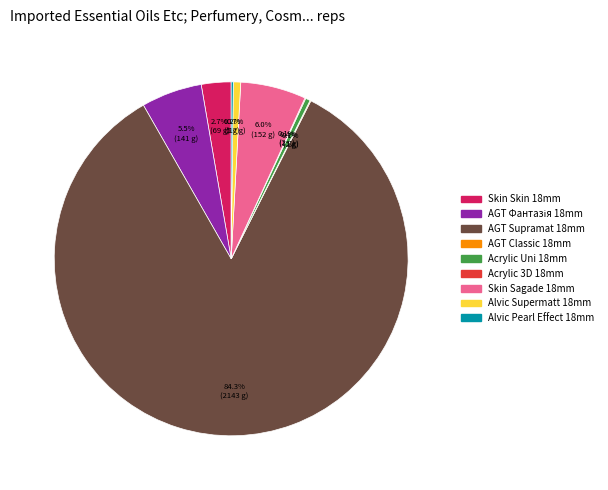

Does any single category account for the majority?

Yes